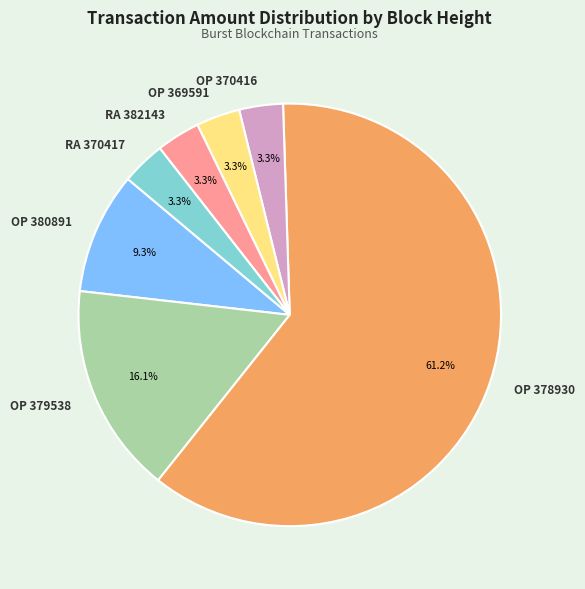

To the nearest percent, what is the average slice percentage?

14%